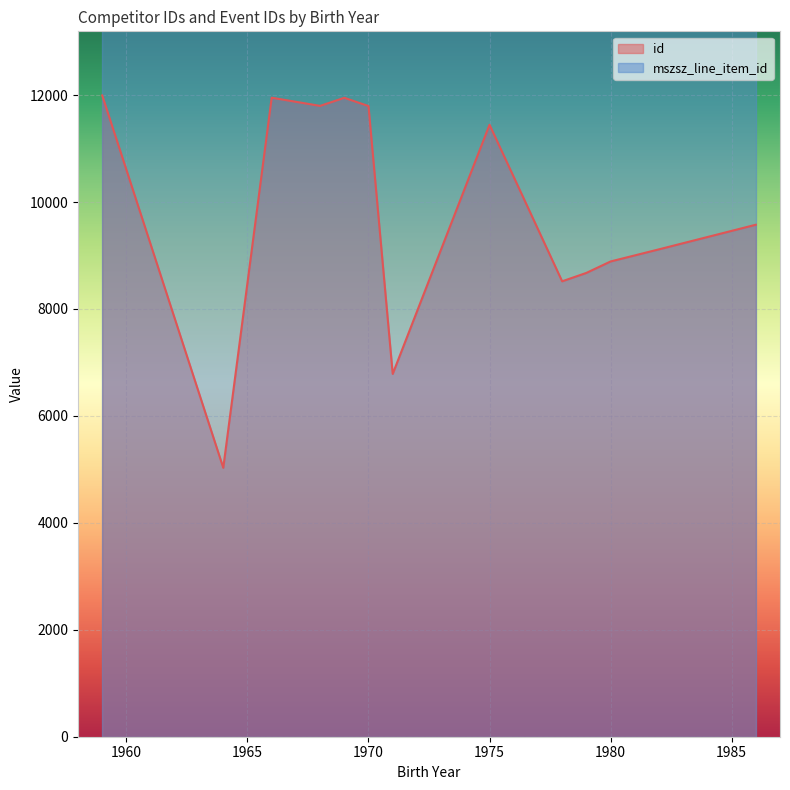

What is the total value across all series at 1978?

40854